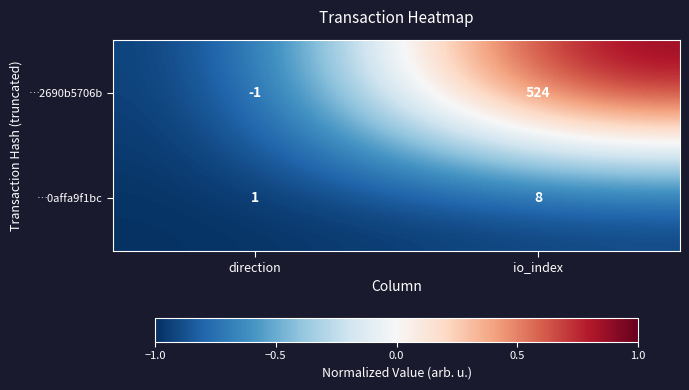

What is the difference between the …2690b5706b values at direction and io_index?

525